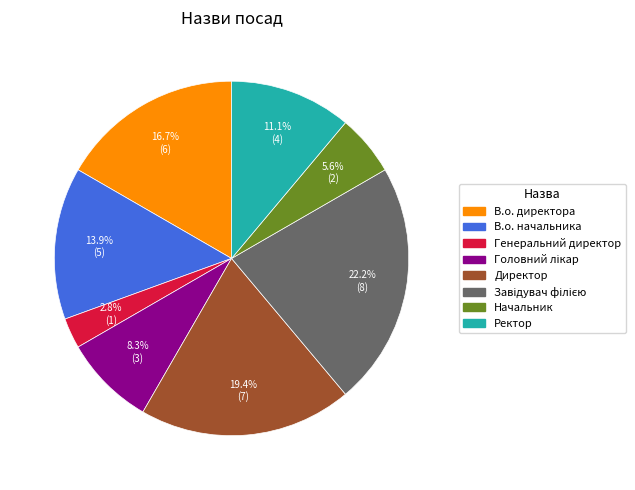

To the nearest percent, what is the difference between the largest and smallest slice percentages?

19%